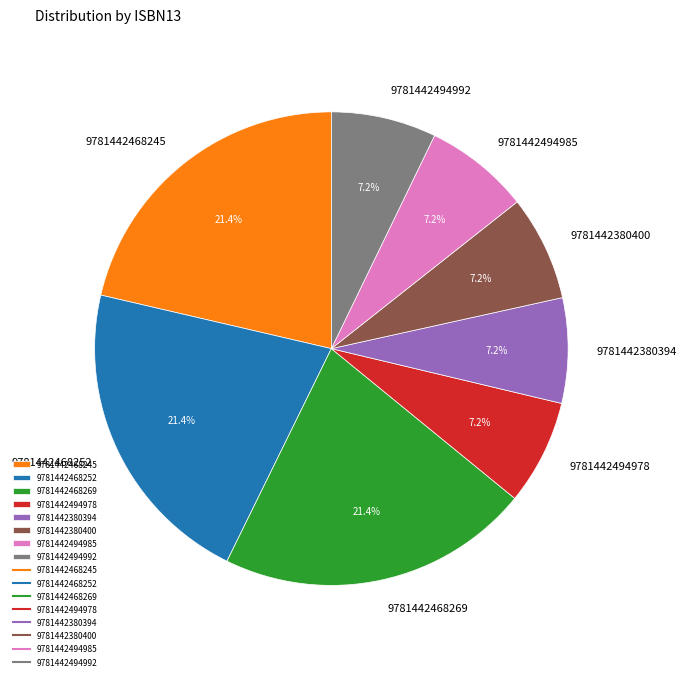

The 9781442468245 slice represents 29% of the pie. True or false?

False